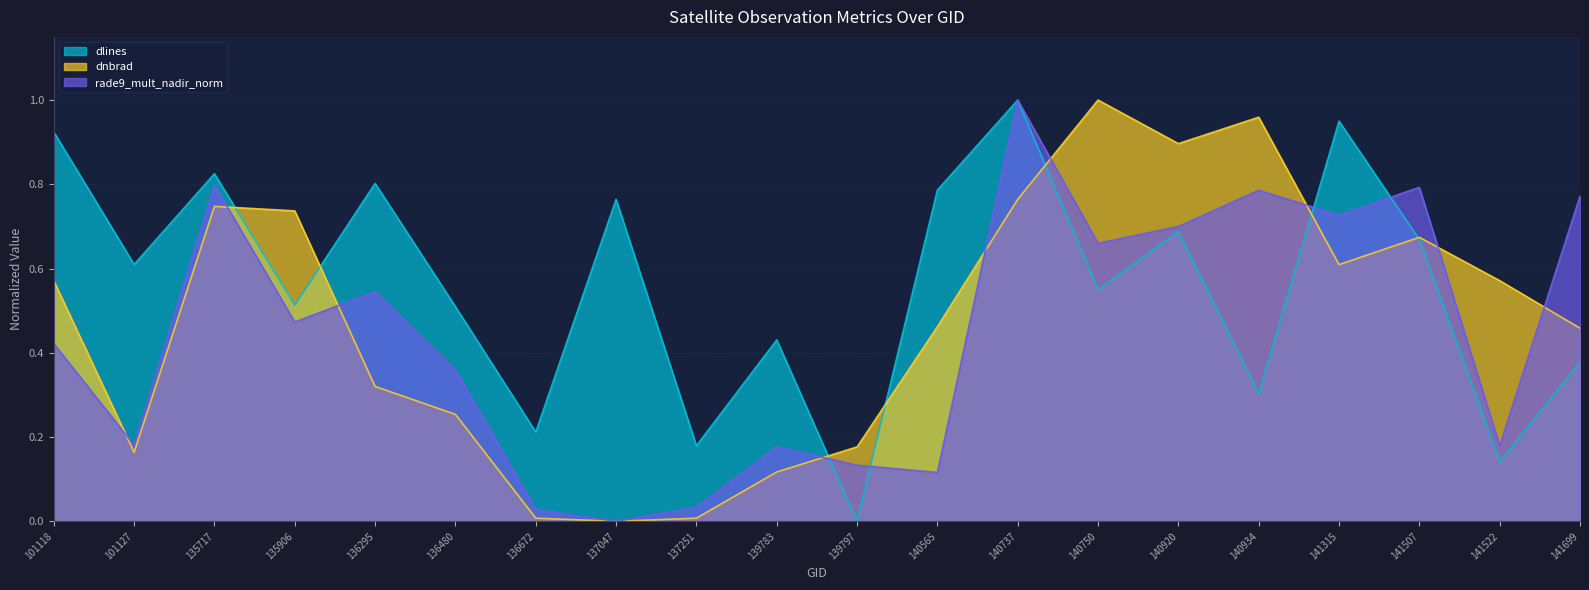

Which has a higher value, 101127 or 140565?

140565